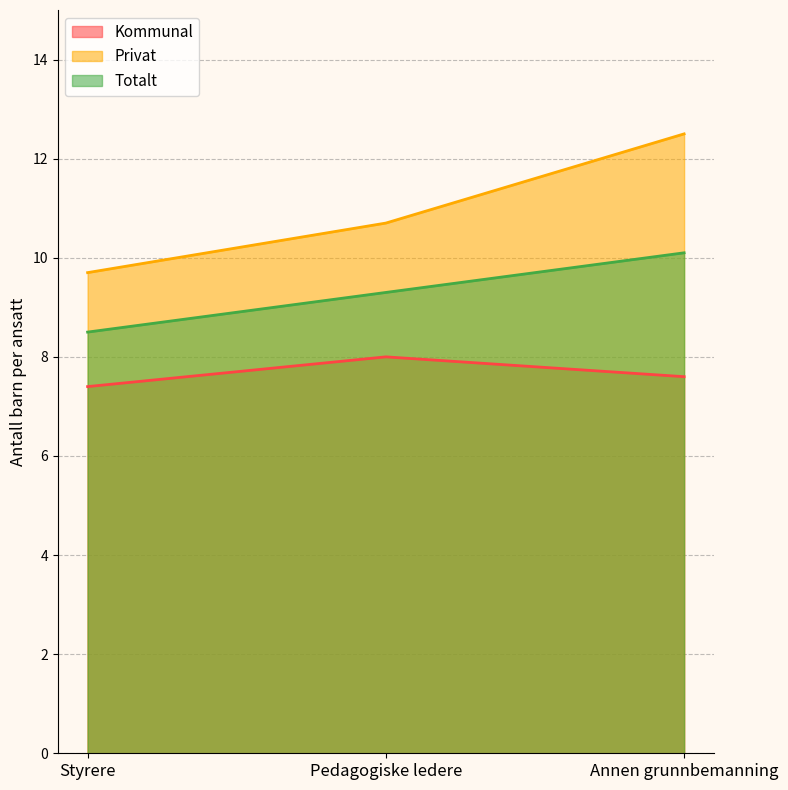

What is the spread (max minus min) of values at Pedagogiske ledere?

2.7